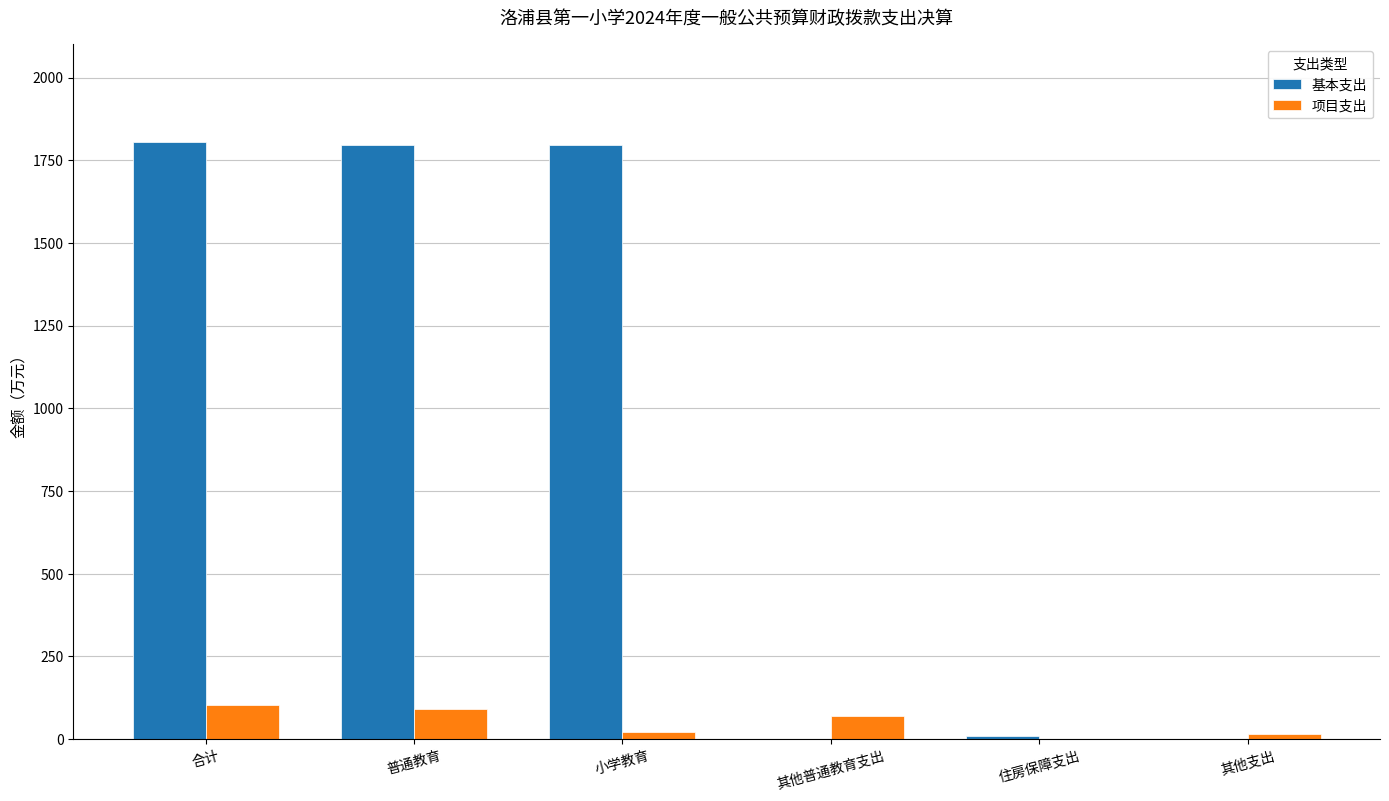

What is the sum of the 项目支出 values at 小学教育 and 普通教育?

110.3